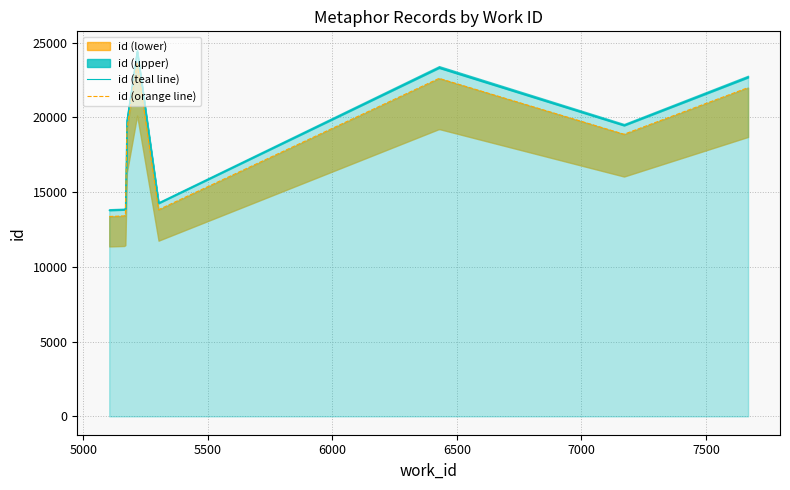

In id (teal line), how many points are higher than both neighbors (excluding endpoints)?

2